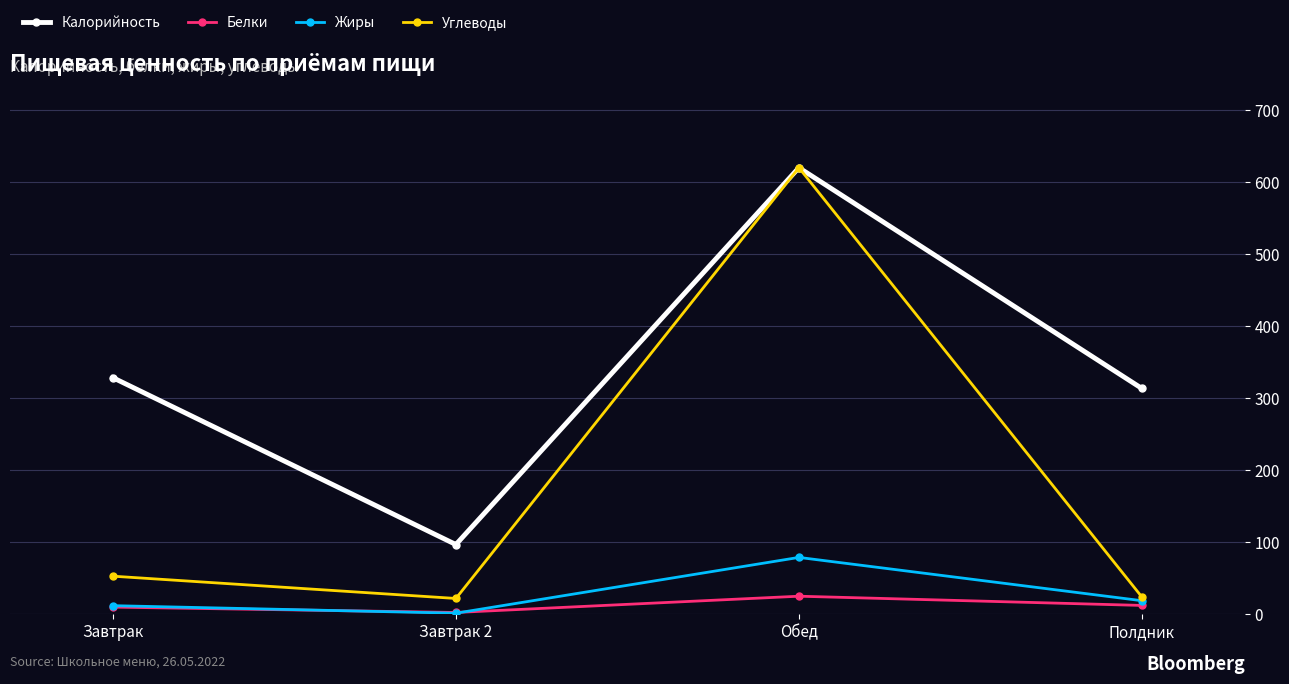

Is this an area chart (filled region under the line)?

No